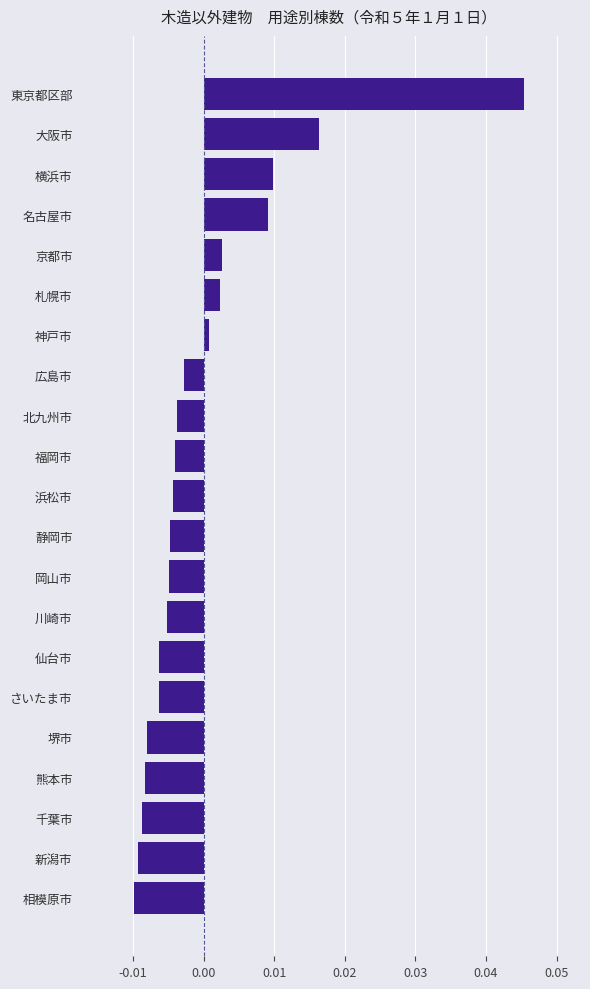

Between 熊本市 and 名古屋市, which is larger?

名古屋市